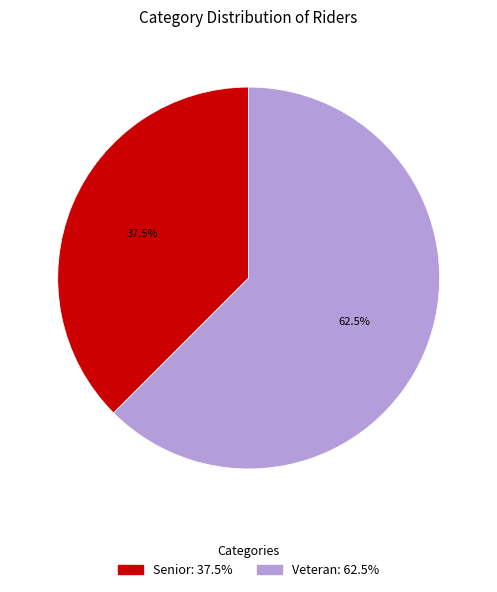

The Veteran slice represents 74% of the pie. True or false?

False